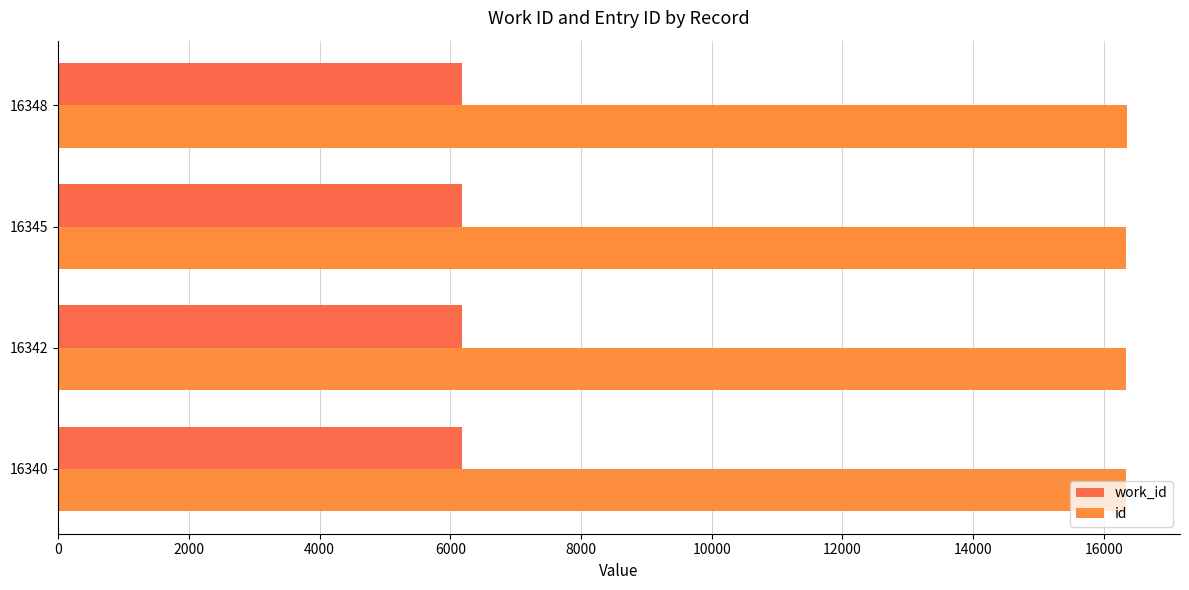

How many values in the work_id series are below 6175?

2